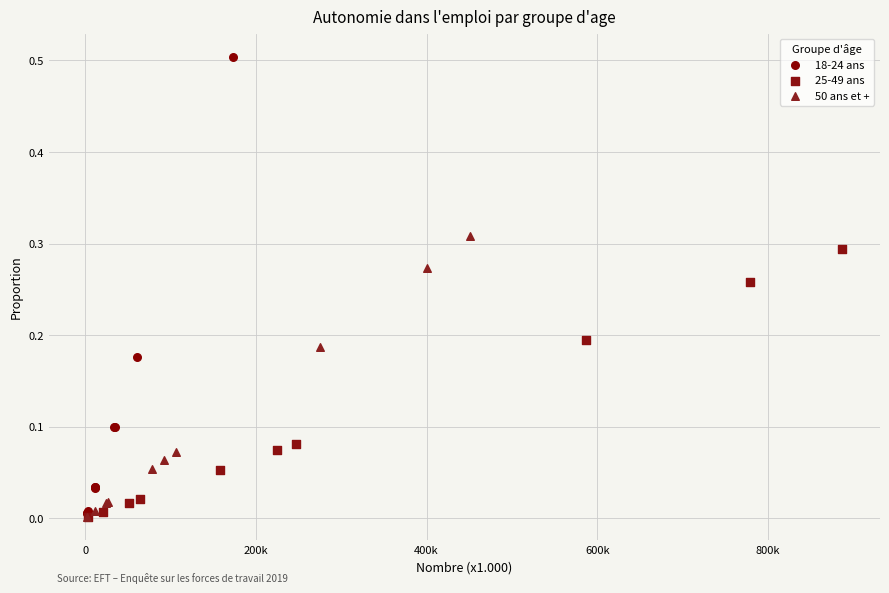

Which series has the largest Y range (max minus min)?

18-24 ans